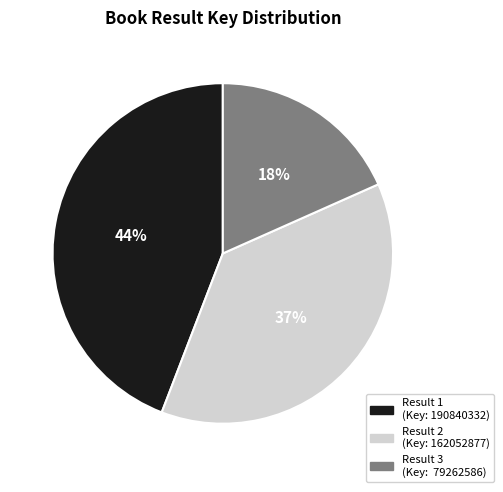

Is there any slice that represents more than half of the pie?

No